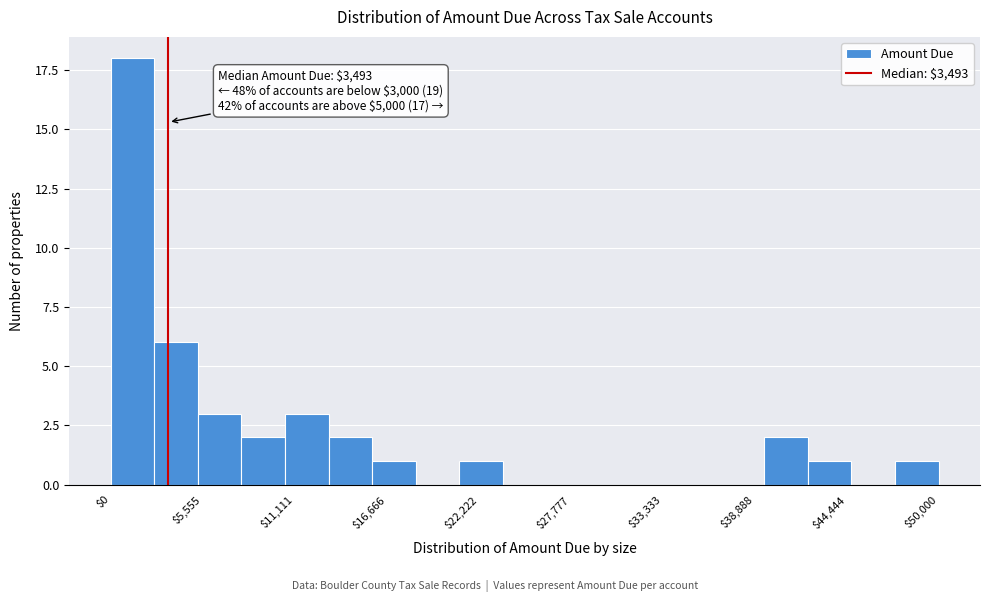

Read against the x-axis, roughly where is the centre of the tallest bar?

1000